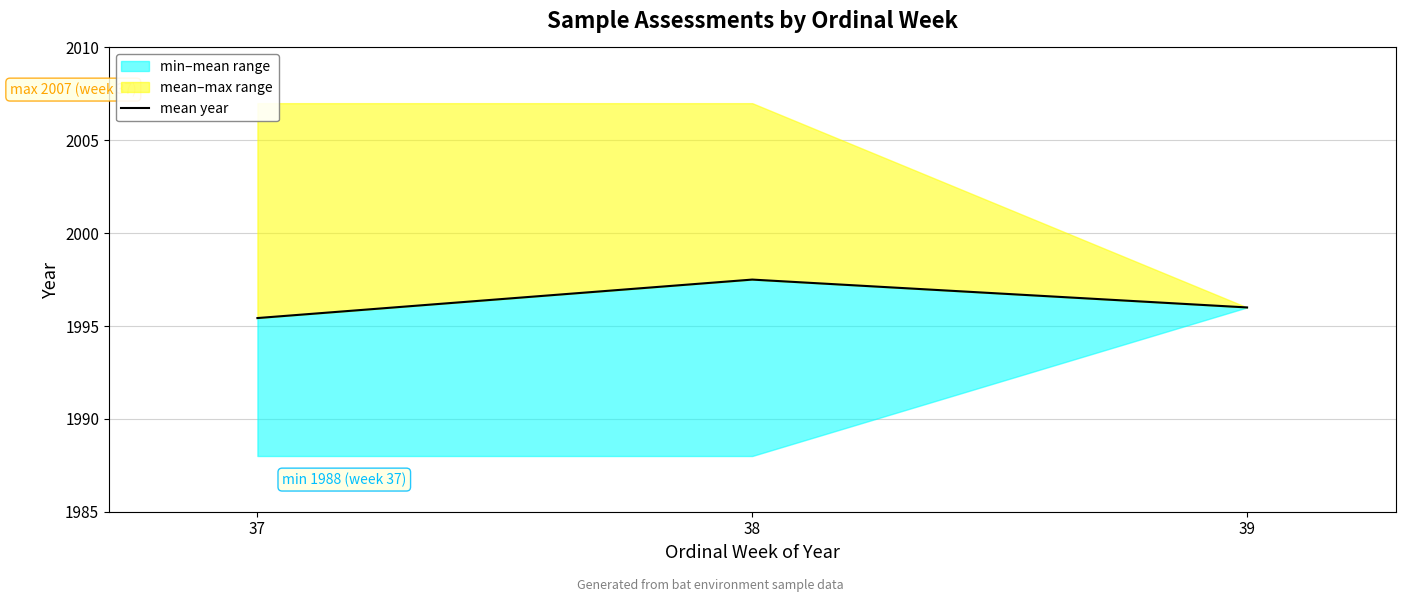

What is the sum of the values at 39 and 38?

3993.5